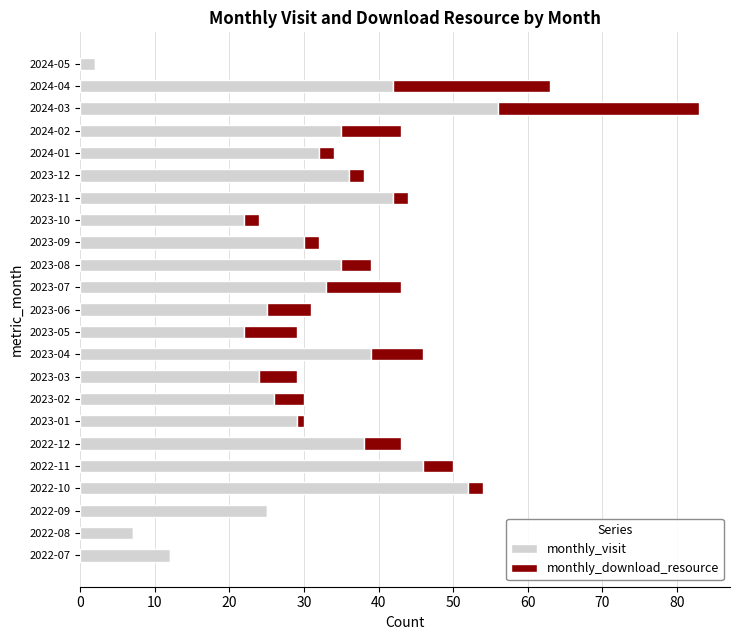

What is the total value across all series at 2023-08?

39